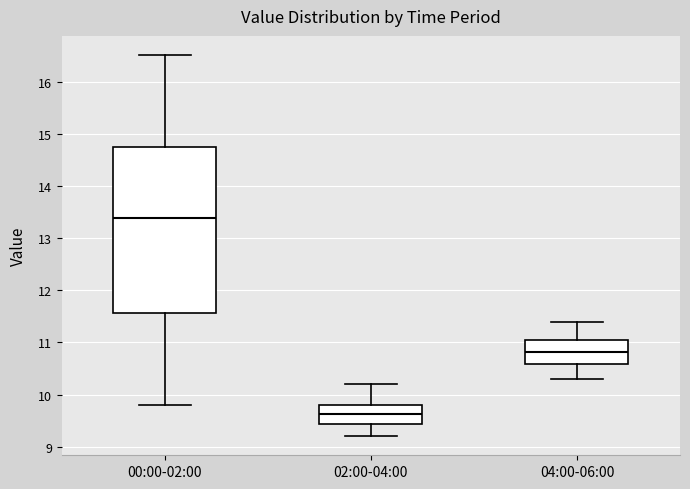

Where is the lower edge of the box for 02:00-04:00 on the y-axis? The values are not printed on the chart, so give them approximately, as read against the axis.

9.4